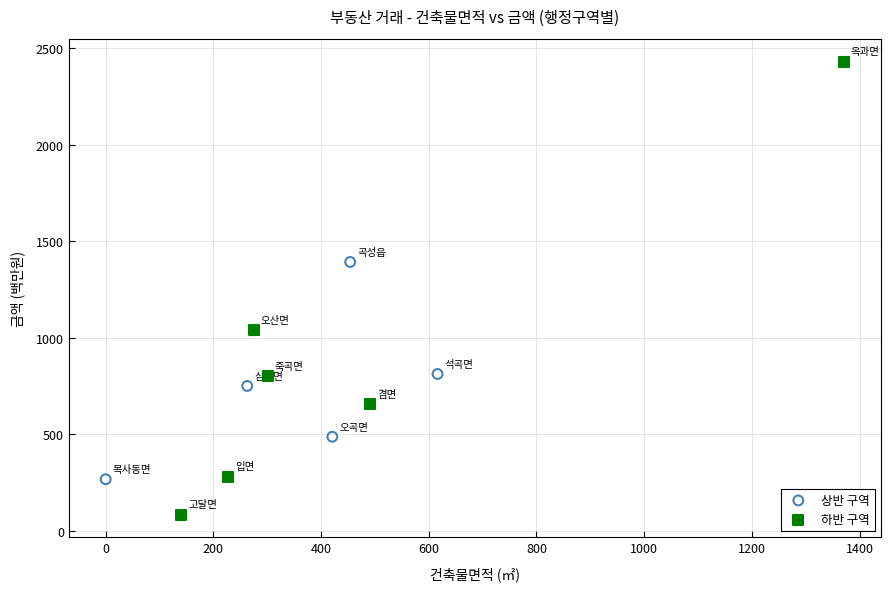

Which series contains the highest Y value?

하반 구역